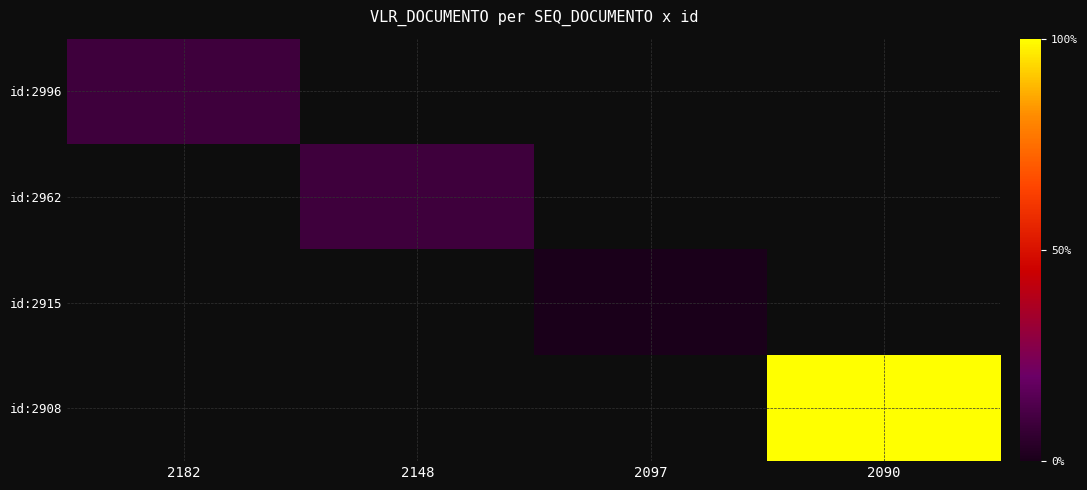

At which label does id:2908 reach its minimum?

2182